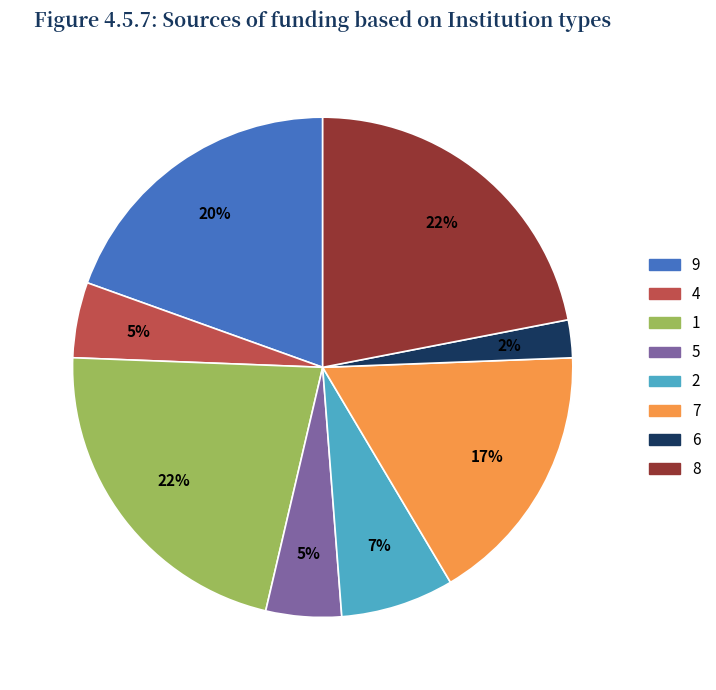

Do 1 and 7 together represent more than half of the pie?

No